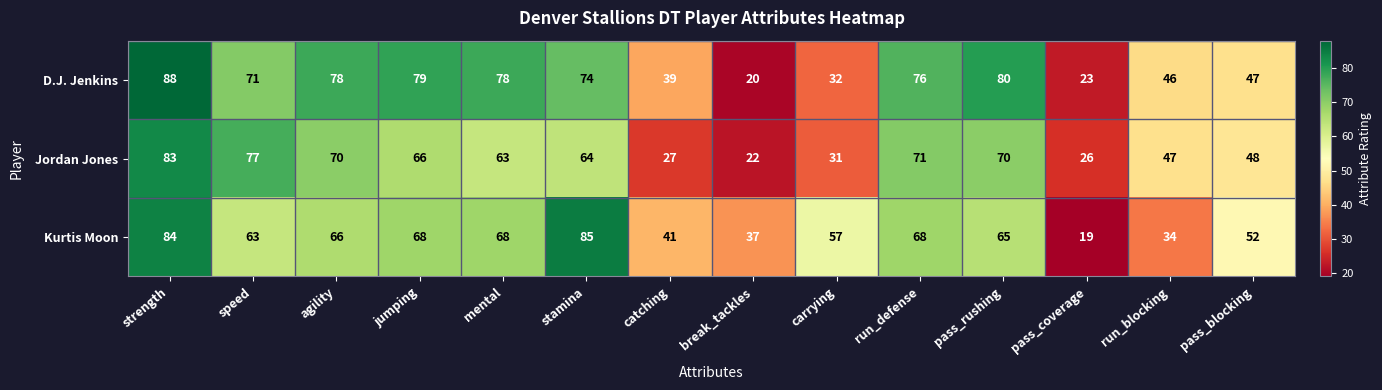

At which label is D.J. Jenkins closest to 54?

pass_blocking